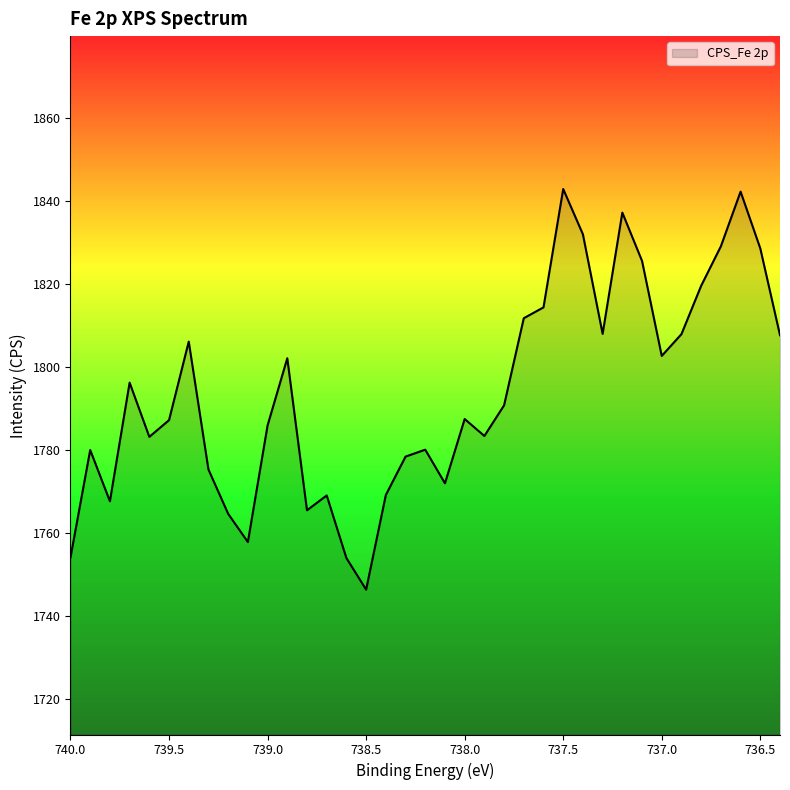

True or false: there are more than 2 points higher than both neighbors.

True